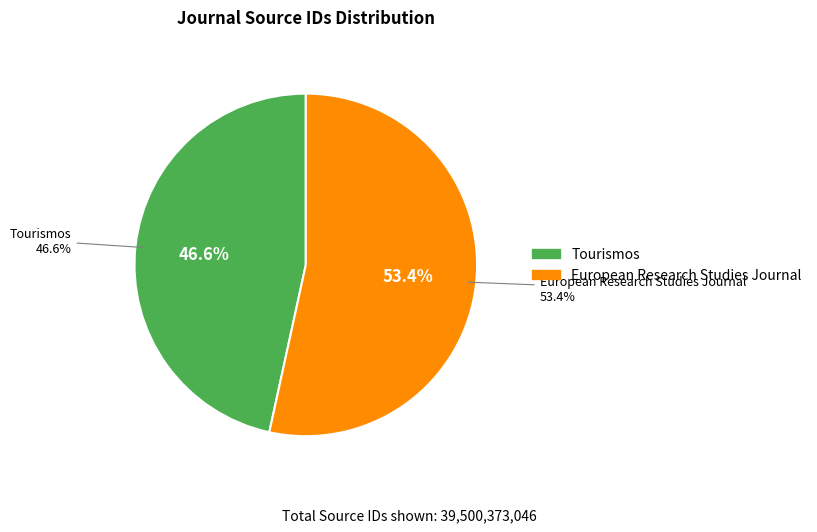

Between Tourismos and European Research Studies Journal, which is larger?

European Research Studies Journal